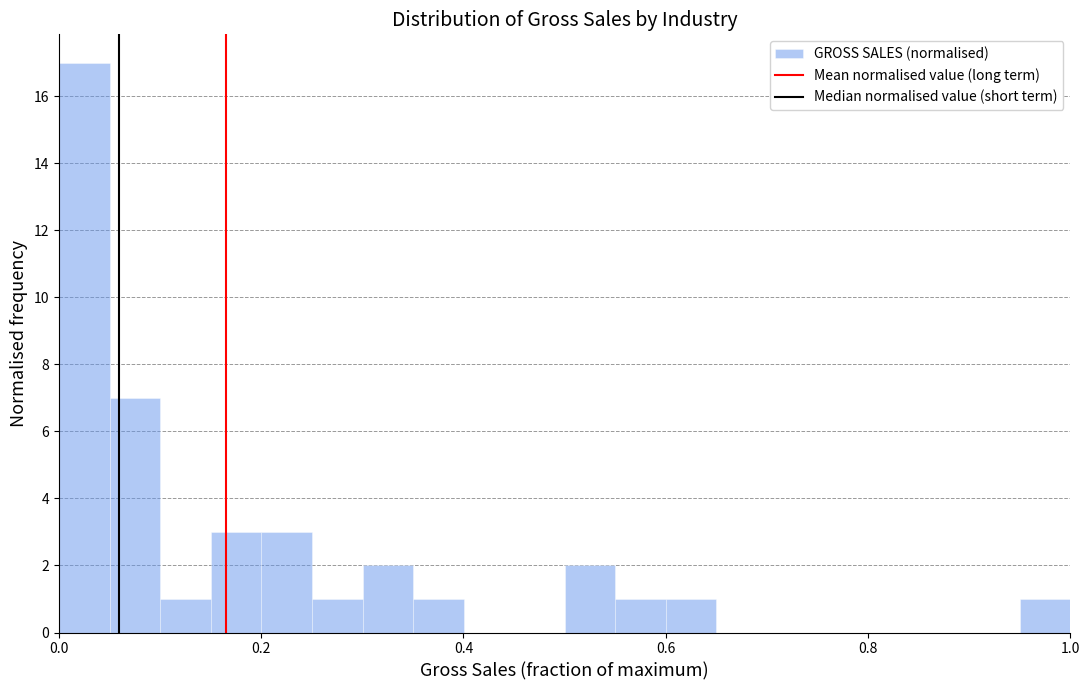

Read against the x-axis, roughly where is the centre of the tallest bar?

0.02